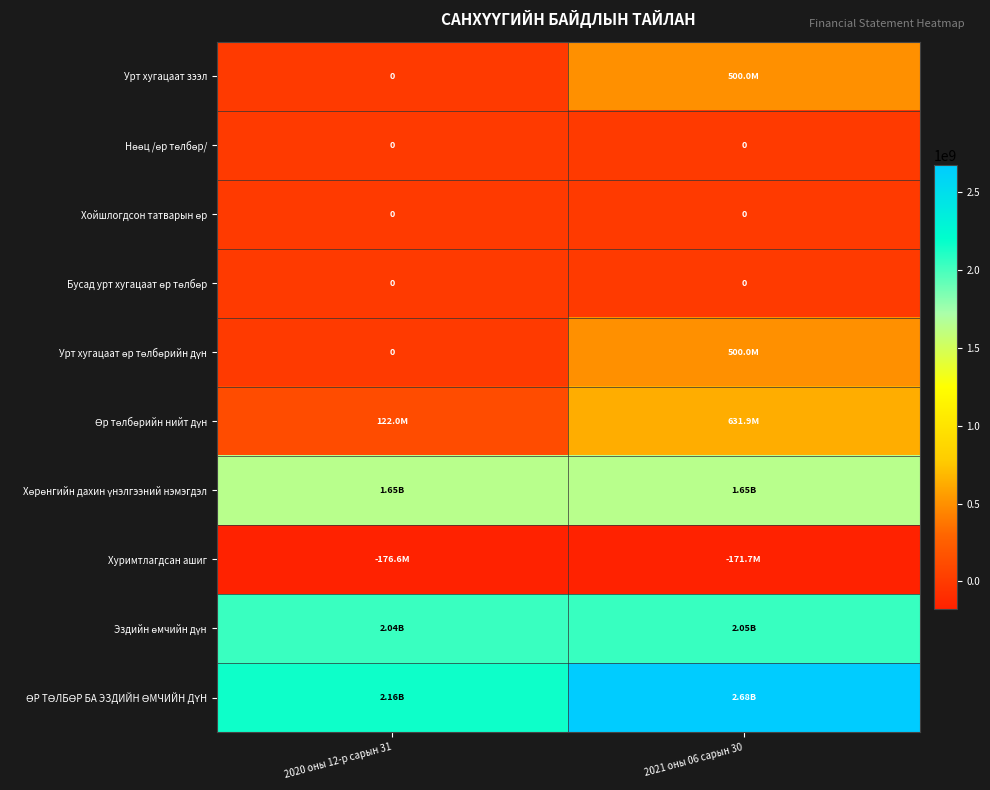

List the labels in order of Бусад урт хугацаат өр төлбөр value, smallest first.

2020 оны 12-р сарын 31, 2021 оны 06 сарын 30